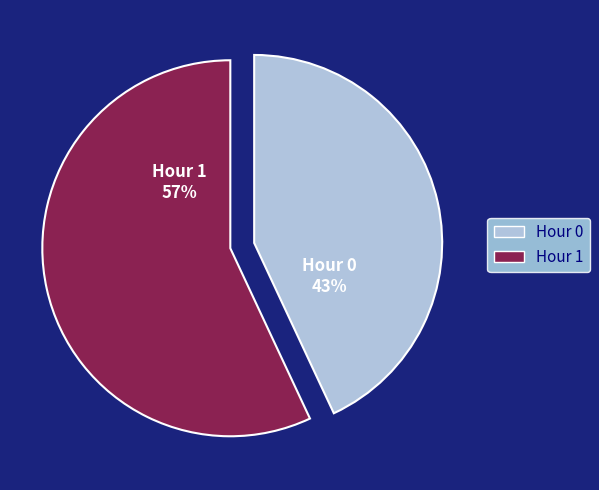

Which slice is the smallest?

Hour 0